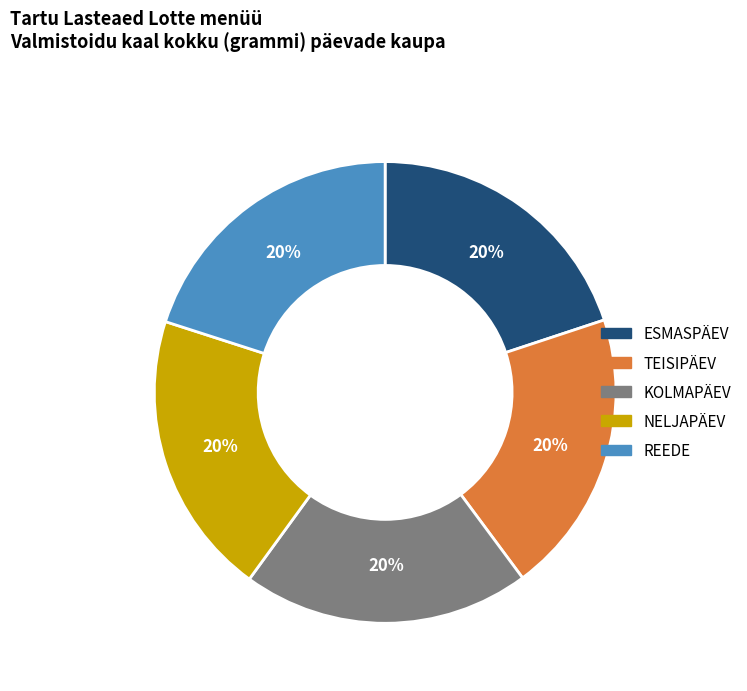

True or false: REEDE accounts for 26% of the total.

False